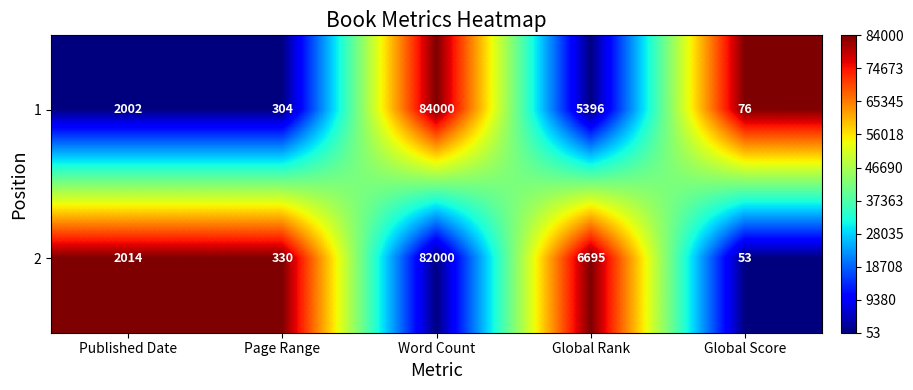

The value of 1 at Global Score is 76. True or false?

True